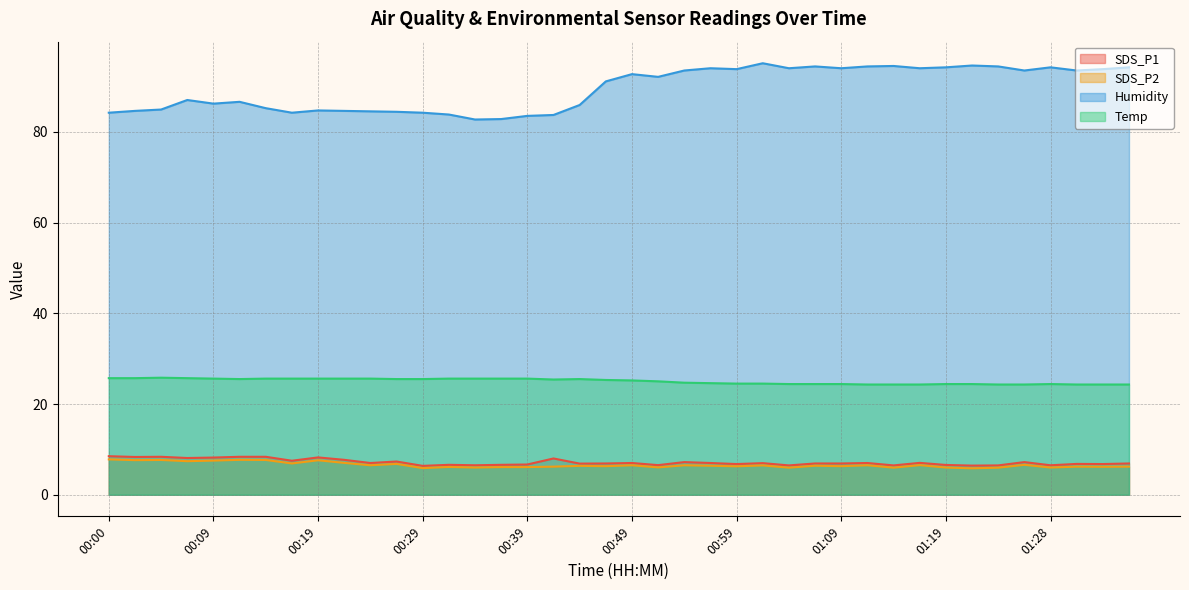

Read the Humidity value at 00:27.

84.4